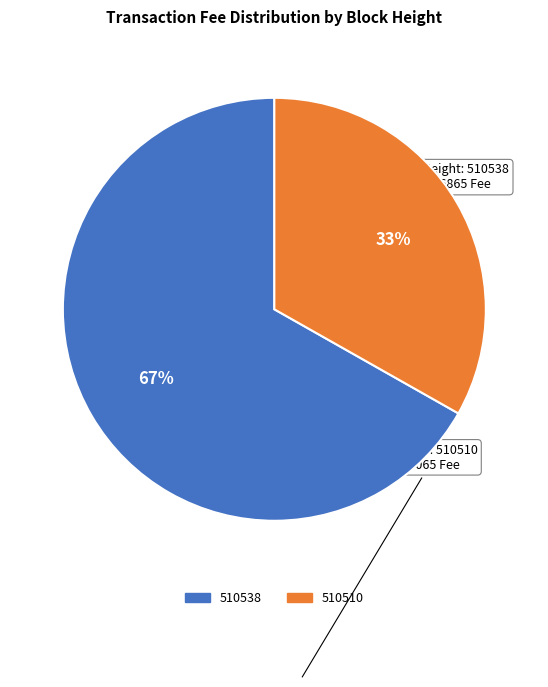

Which category has the biggest portion of the pie?

510538